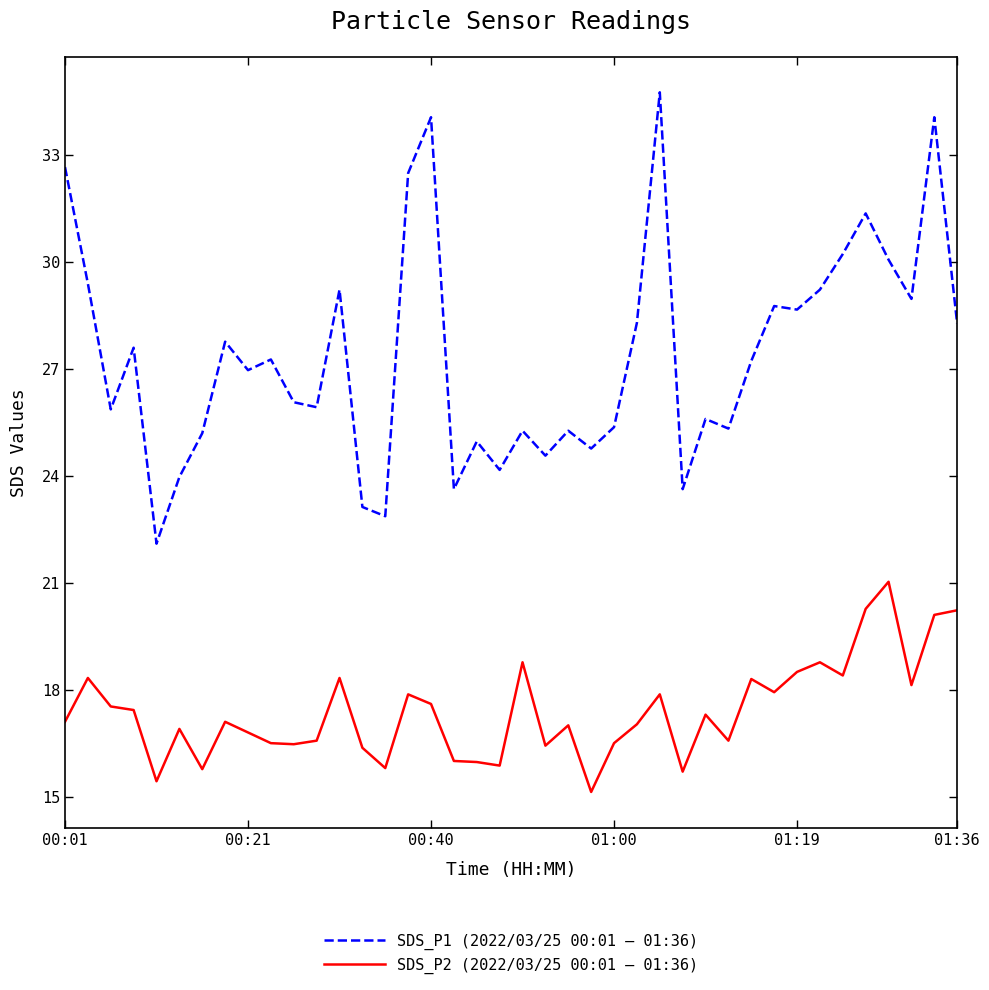

What are all the series names shown in the legend?

SDS_P1 (2022/03/25 00:01 – 01:36), SDS_P2 (2022/03/25 00:01 – 01:36)